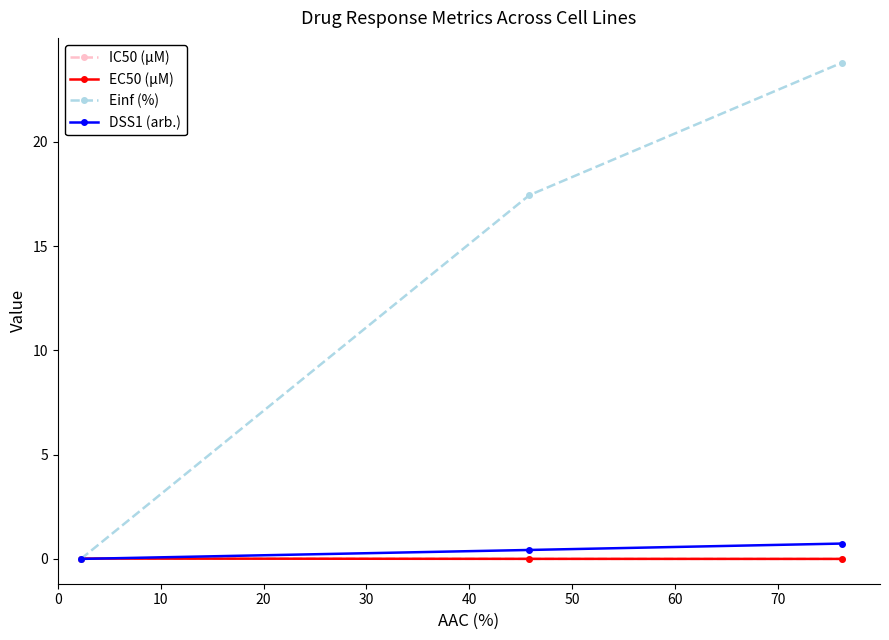

Which series has the largest range (max minus min)?

Einf (%)